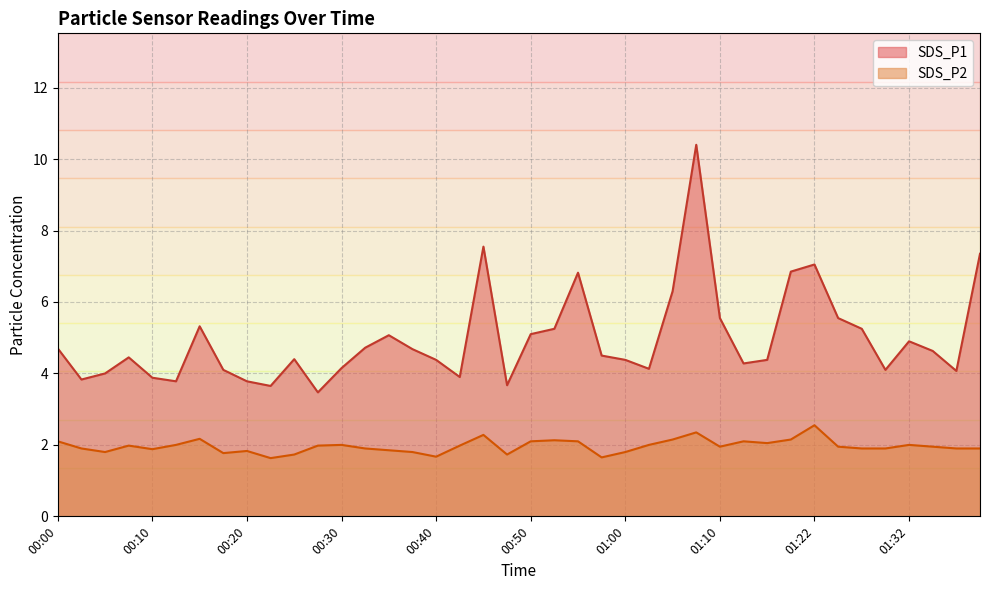

How many data points in SDS_P1 are above 4?

31